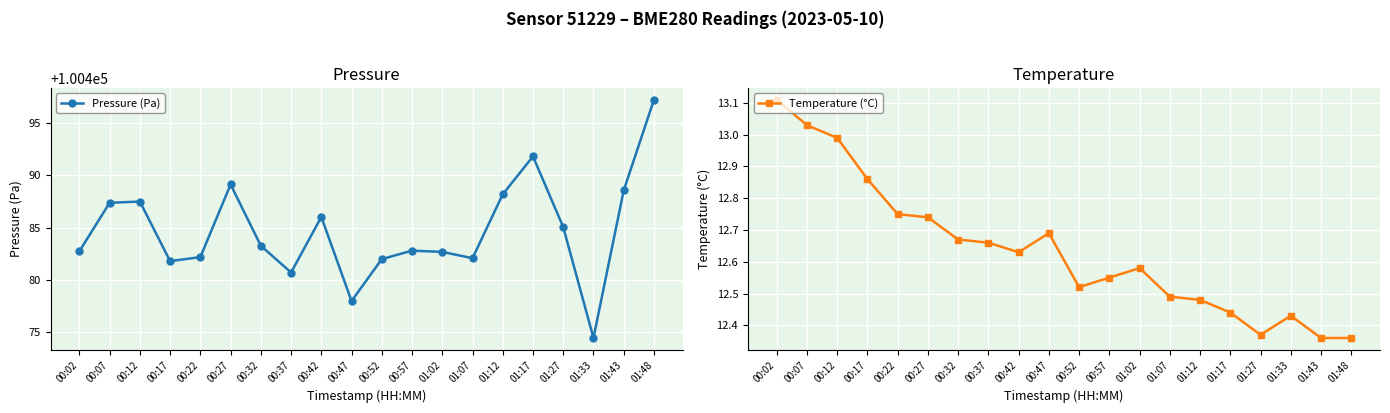

Reading left to right, extract all data points from this chart.

Pressure (Pa): 100482.8	100487.4	100487.5	100481.8	100482.2	100489.1	100483.3	100480.7	100486.0	100478.0	100482.0	100482.8	100482.7	100482.1	100488.2	100491.8	100485.1	100474.5	100488.6	100497.2
Temperature (°C): 13.1	13.0	13.0	12.9	12.8	12.7	12.7	12.7	12.6	12.7	12.5	12.6	12.6	12.5	12.5	12.4	12.4	12.4	12.4	12.4